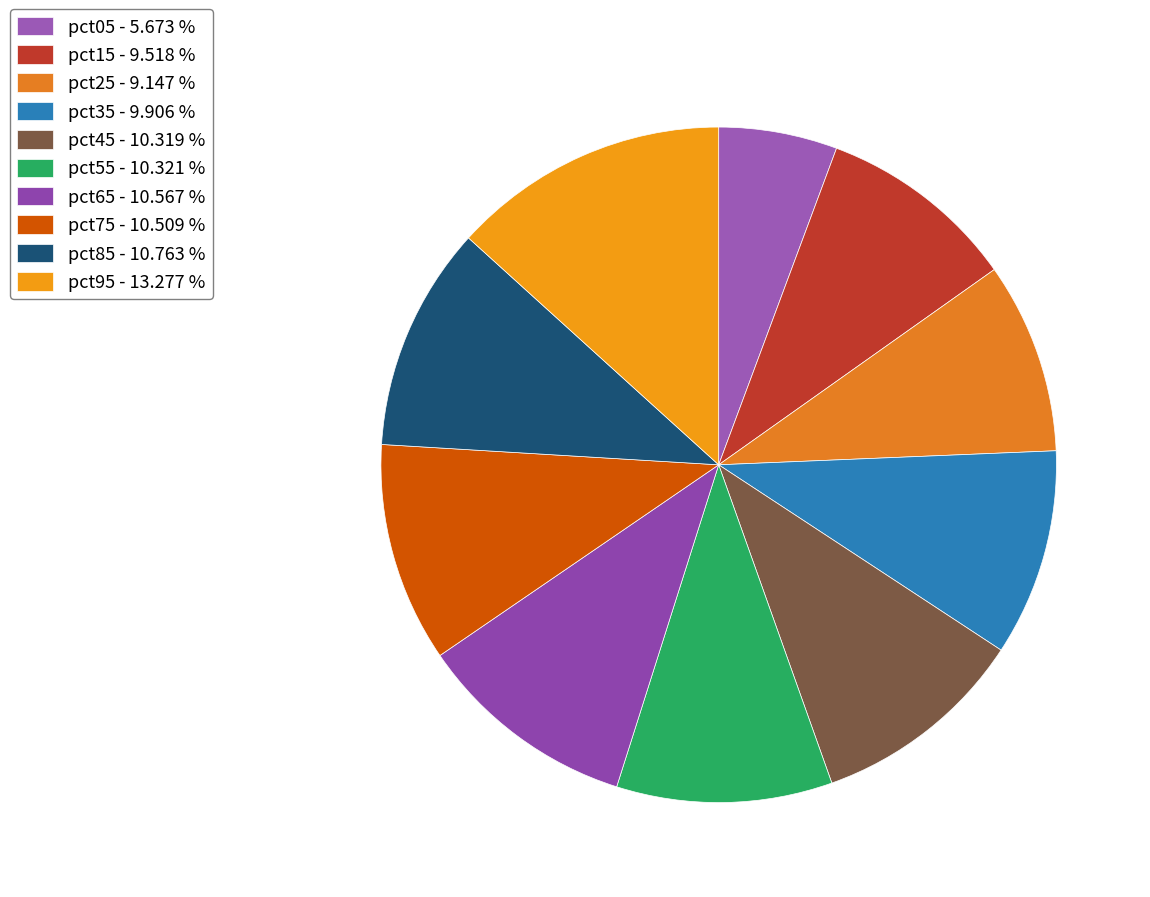

Is it true that pct75 is 11% of the pie?

True